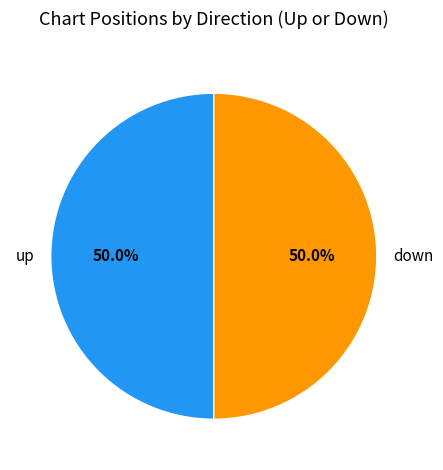

To the nearest percent, what portion does up represent?

50%